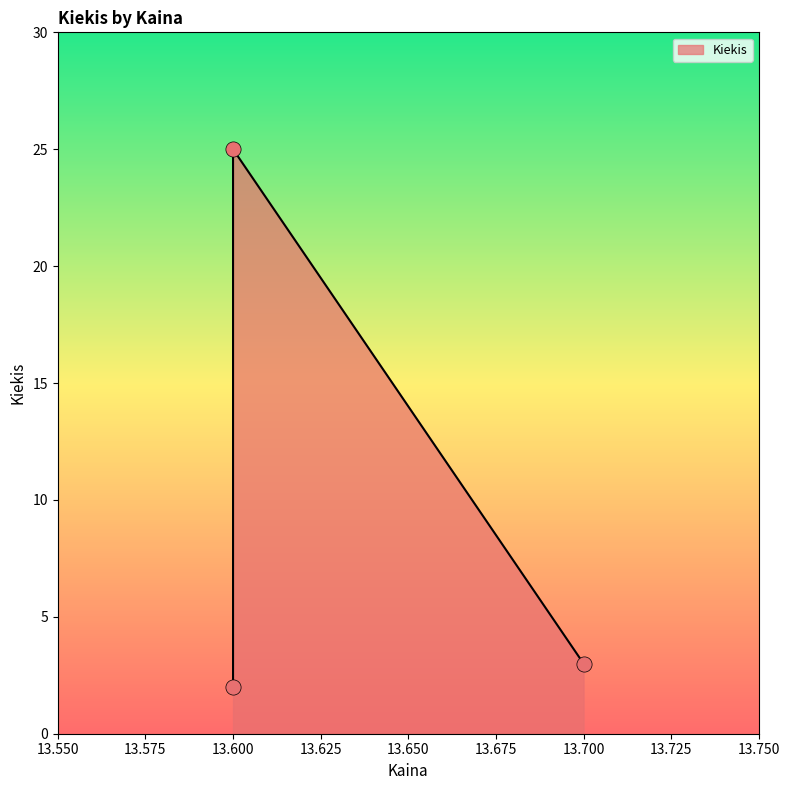

What is the change in value from 13.6 to 13.6?

+23